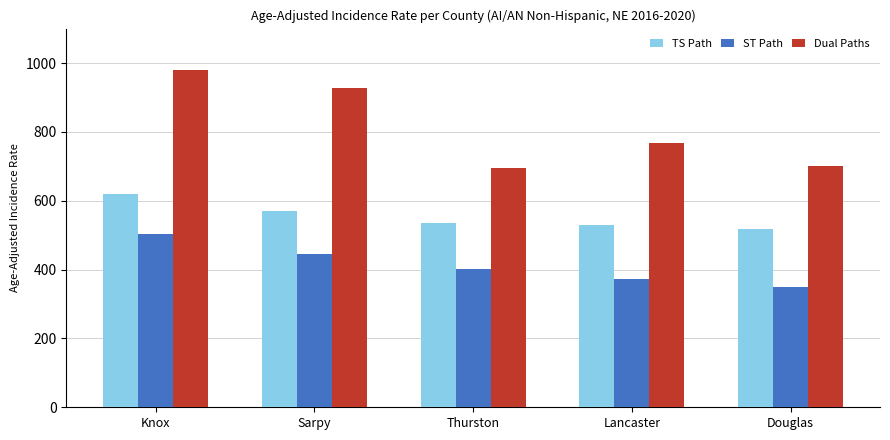

What is the value of the Dual Paths bar at the 1st from the left?

980.7